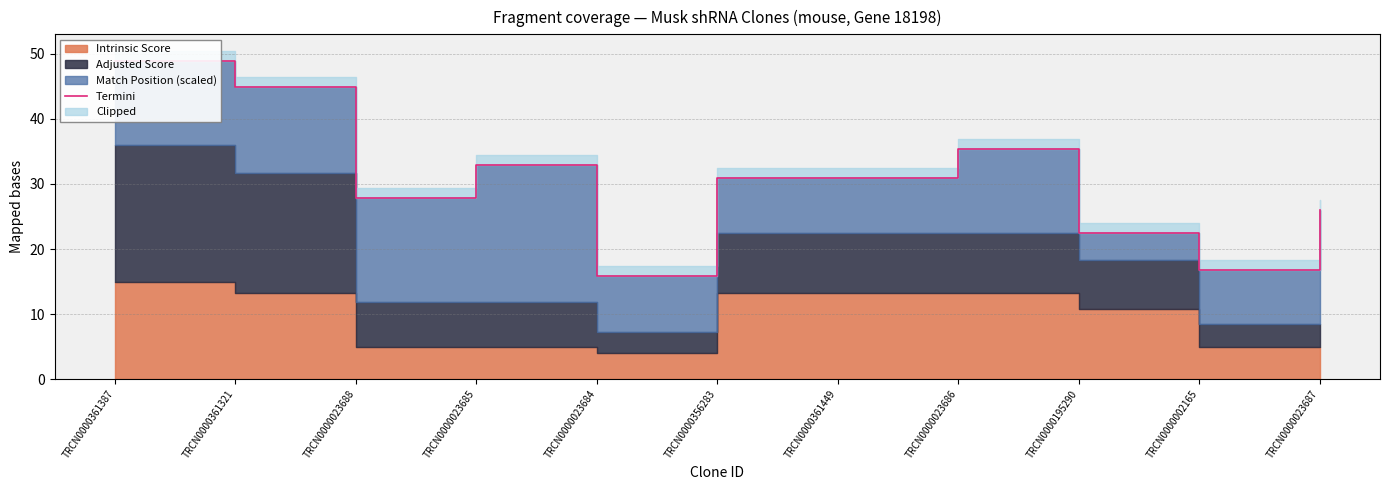

The value at TRCN0000002165 is 28.7. True or false?

False